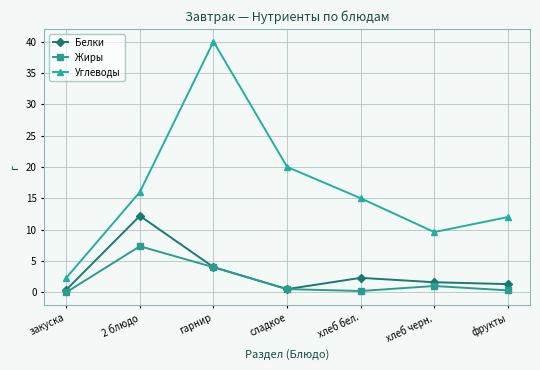

At which label is Углеводы closest to 21?

сладкое